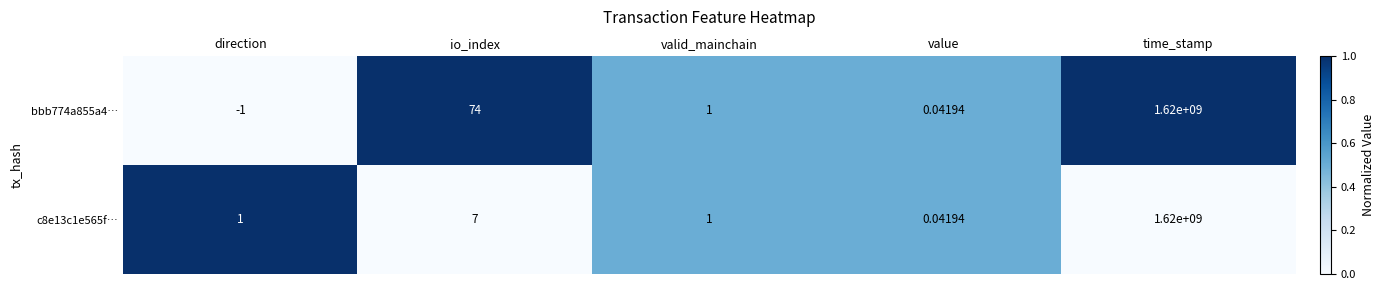

Where is c8e13c1e565f… nearest to the value 810000000?

io_index